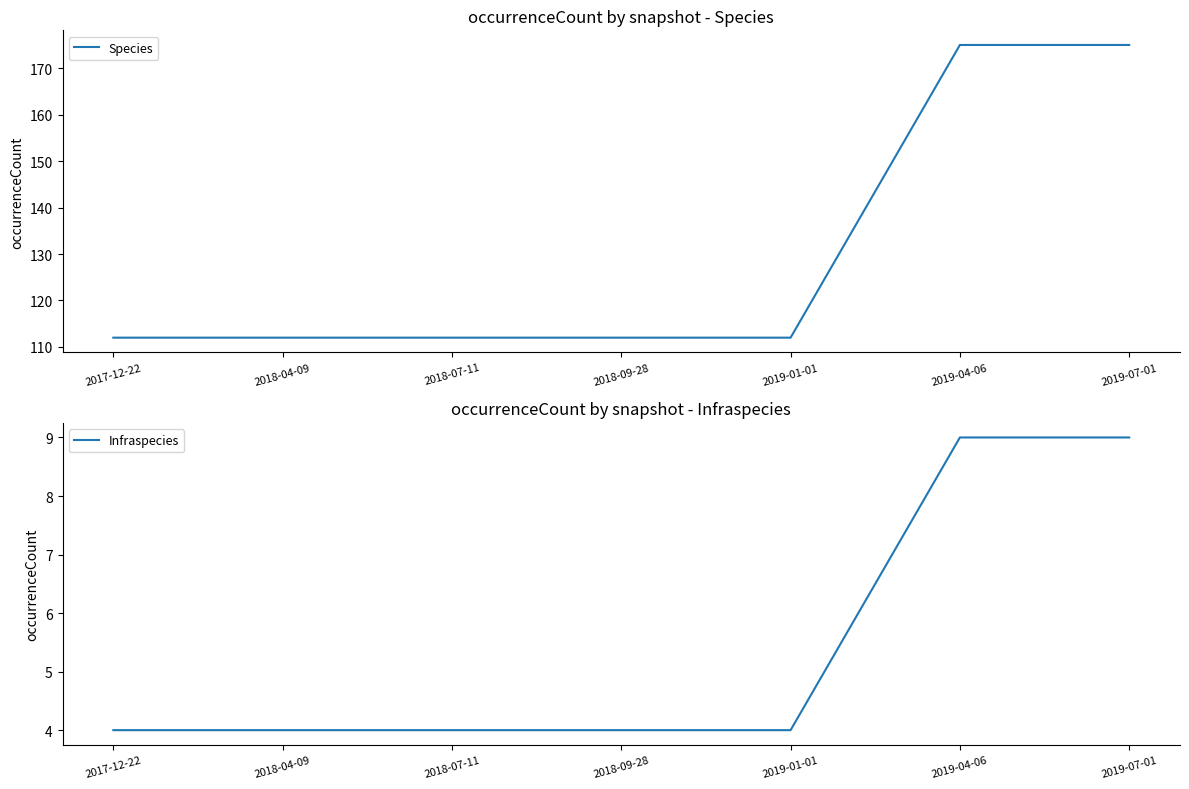

Is this an area chart (filled region under the line)?

No